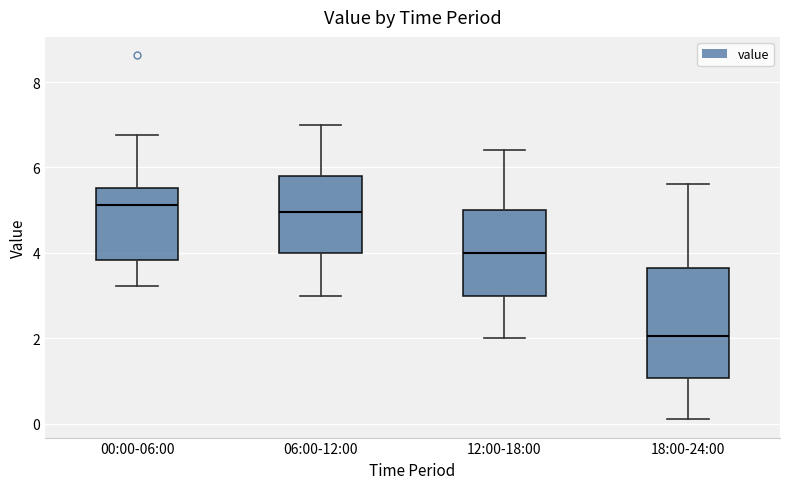

Reading left to right, read every box against the y-axis: the position of its median line, the range the box covers, and the ends of its whiskers. The values are not printed on the chart, so give them approximately, as read against the axis.

00:00-06:00: median 5.2, box 3.8 to 5.6, whiskers 3.2 to 6.8
06:00-12:00: median 5.0, box 4.0 to 5.8, whiskers 3.0 to 7.0
12:00-18:00: median 4.0, box 3.0 to 5.0, whiskers 2.0 to 6.4
18:00-24:00: median 2.0, box 1.0 to 3.6, whiskers 0.2 to 5.6